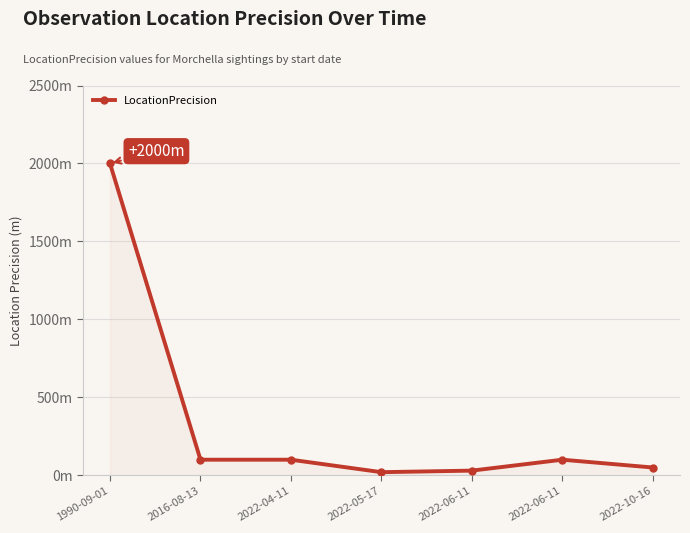

List the labels in order of value, largest first.

1990-09-01, 2016-08-13, 2022-04-11, 2022-06-11, 2022-10-16, 2022-06-11, 2022-05-17